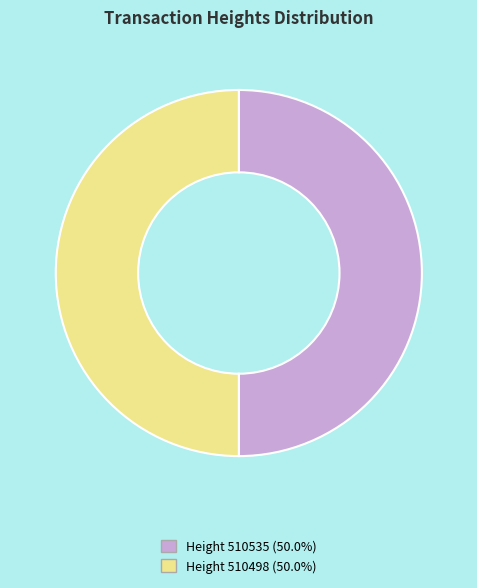

Rank the categories by value from lowest to highest.

510498, 510535